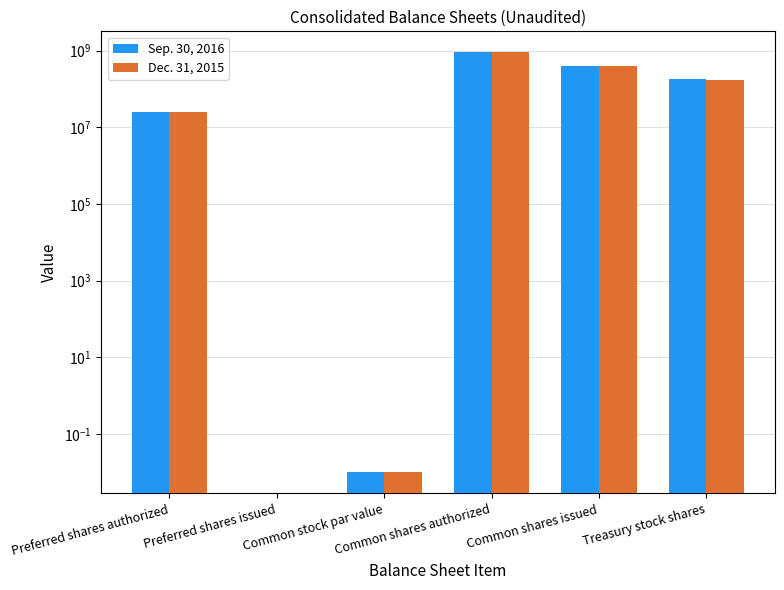

Are the bars grouped side by side (vs. stacked)?

Yes